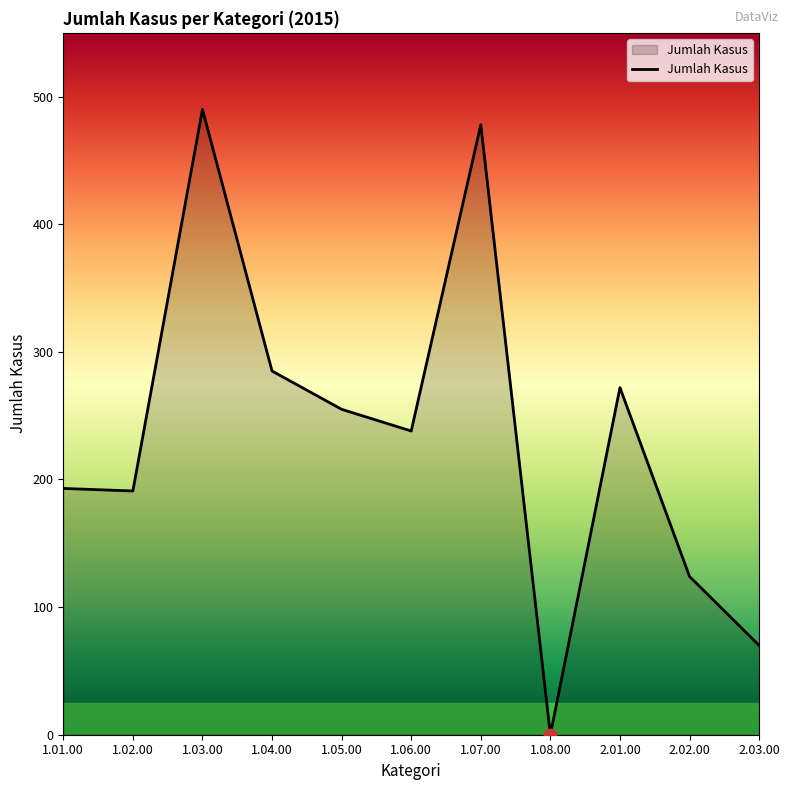

Between 1.03.00 and 2.02.00, which is larger?

1.03.00